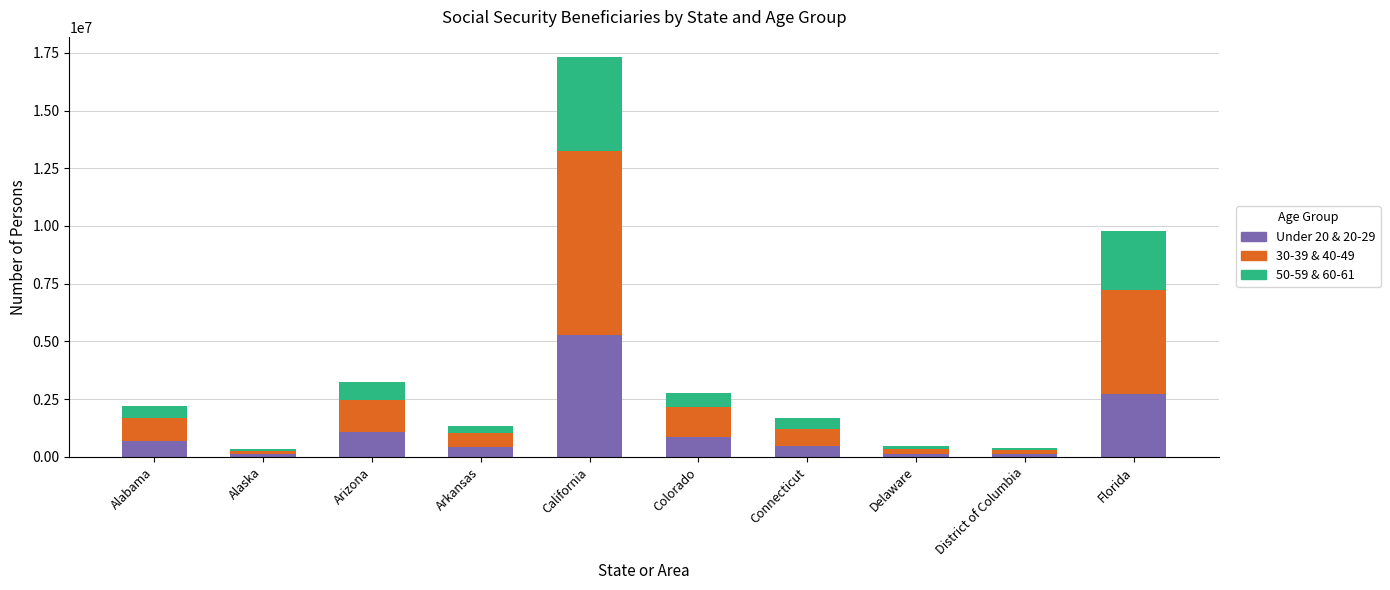

At which category is the sum across all series the highest?

California